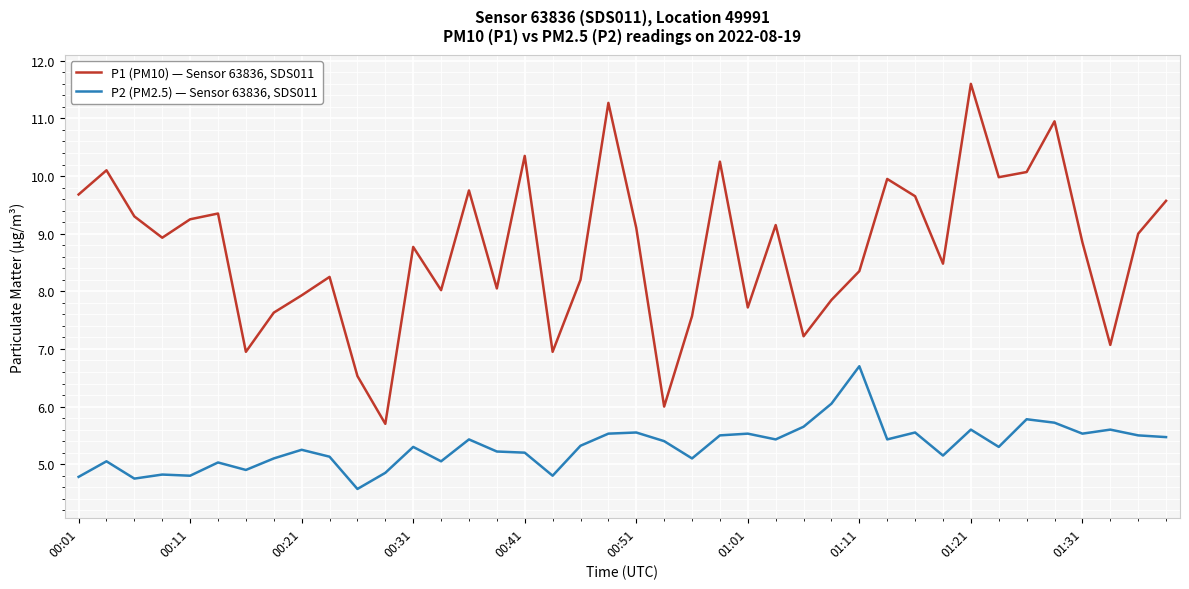

What are all the series names shown in the legend?

P1 (PM10) — Sensor 63836, SDS011, P2 (PM2.5) — Sensor 63836, SDS011